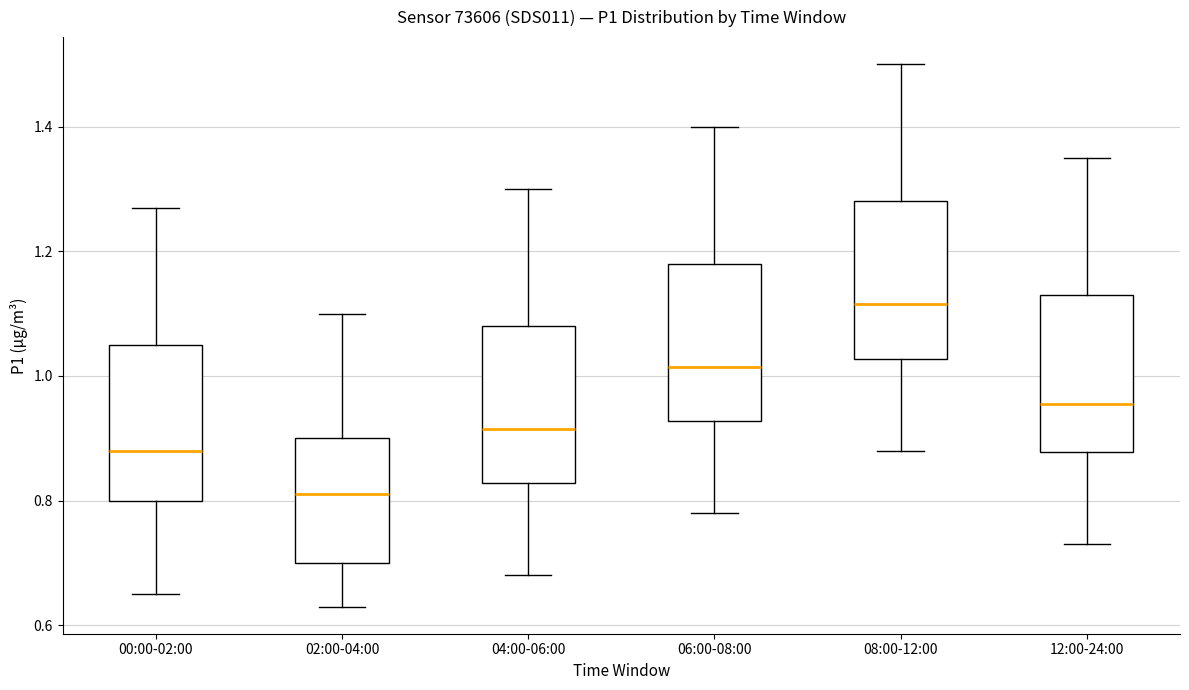

Reading left to right, transcribe this box plot: for each box, give where its median line is, the range the box spans, and where its two whiskers end, as read against the y-axis. The values are not printed on the chart, so give them approximately, as read against the axis.

00:00-02:00: median 0.88, box 0.80 to 1.06, whiskers 0.66 to 1.28
02:00-04:00: median 0.82, box 0.70 to 0.90, whiskers 0.64 to 1.10
04:00-06:00: median 0.92, box 0.82 to 1.08, whiskers 0.68 to 1.30
06:00-08:00: median 1.02, box 0.92 to 1.18, whiskers 0.78 to 1.40
08:00-12:00: median 1.12, box 1.02 to 1.28, whiskers 0.88 to 1.50
12:00-24:00: median 0.96, box 0.88 to 1.14, whiskers 0.74 to 1.36